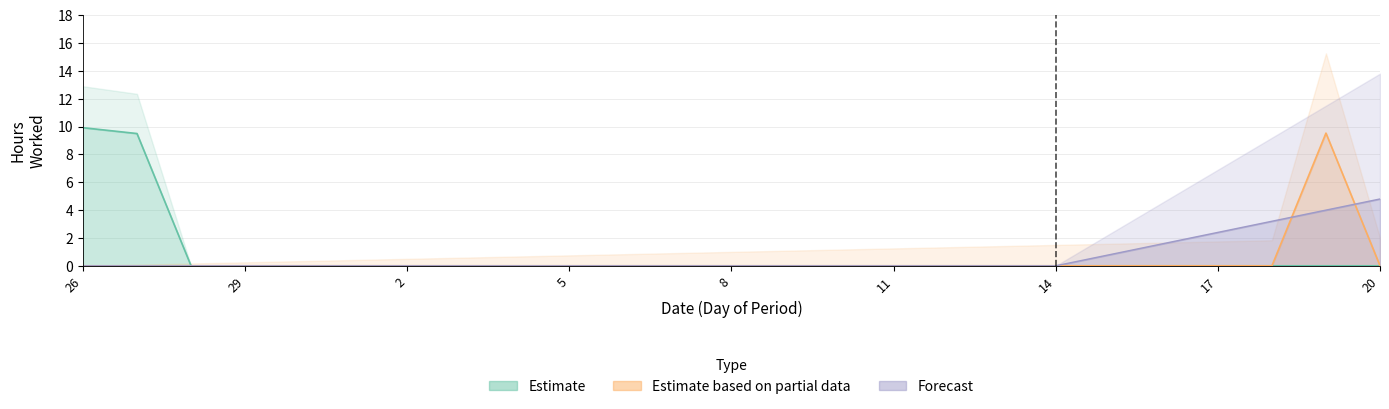

Rank the series at 13 from lowest to highest value.

Estimate, Estimate based on partial data